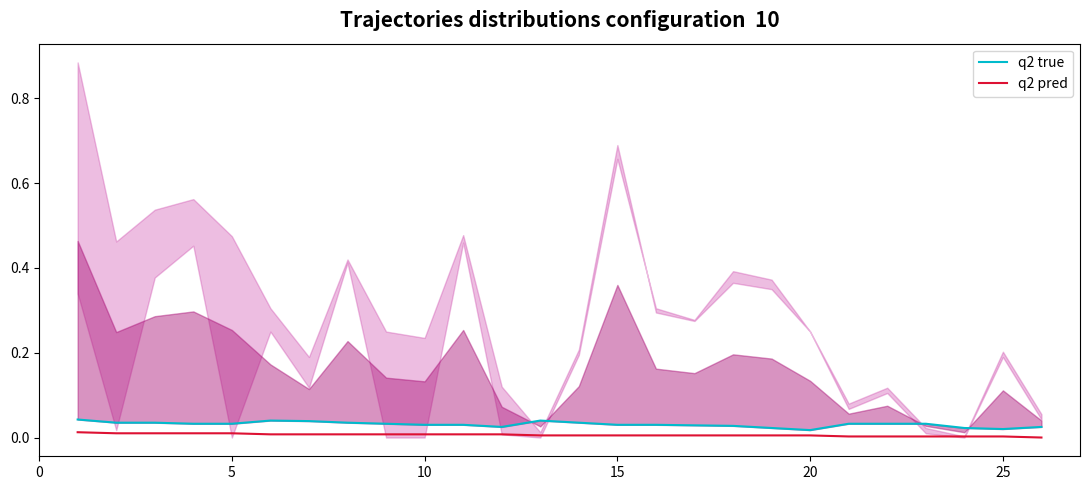

Which has a higher value, 25 or 25?

25